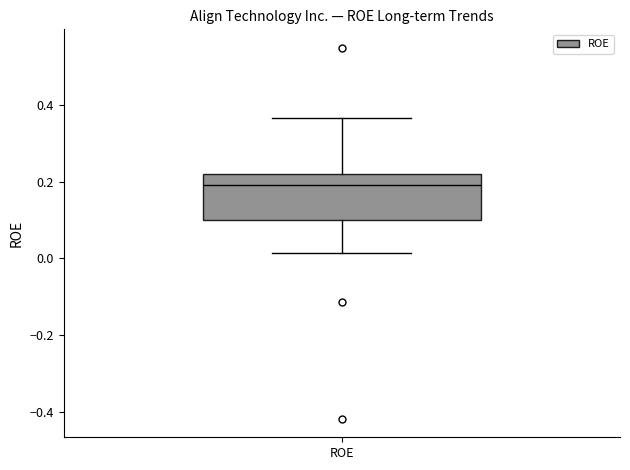

Read this box plot against the y-axis: the position of the median line, the range covered by the box, and the ends of both whiskers. The values are not printed on the chart, so give them approximately, as read against the axis.

median 0.20, box 0.10 to 0.22, whiskers 0.02 to 0.36